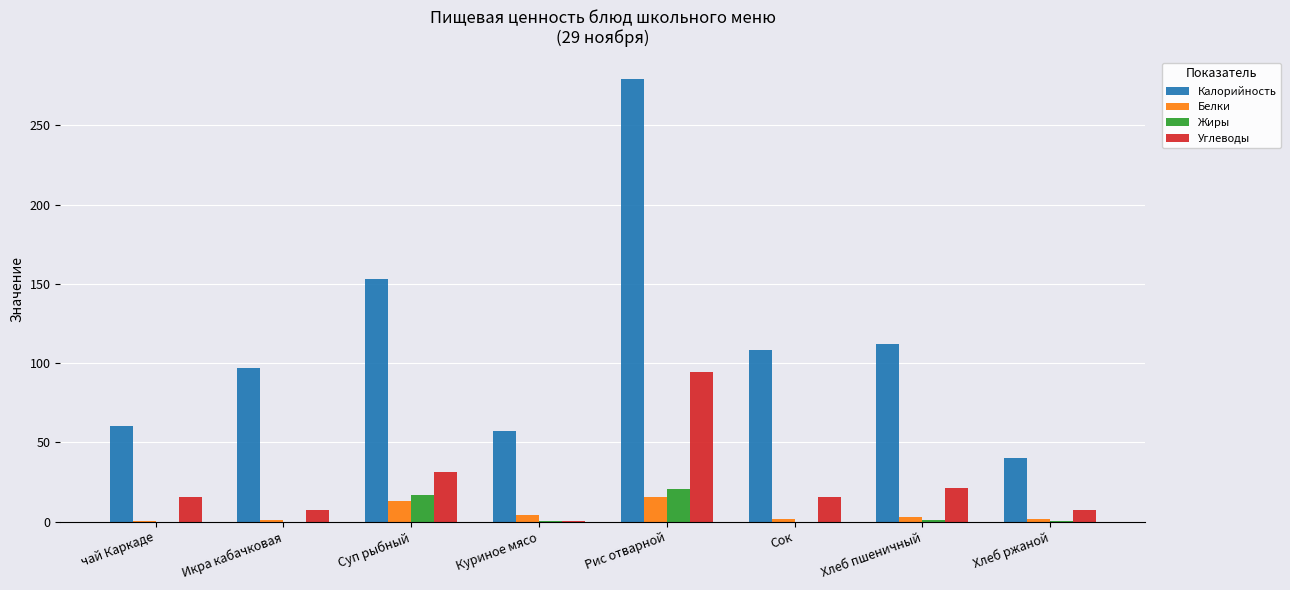

Which series changed the most between чай Каркаде and Рис отварной?

Калорийность